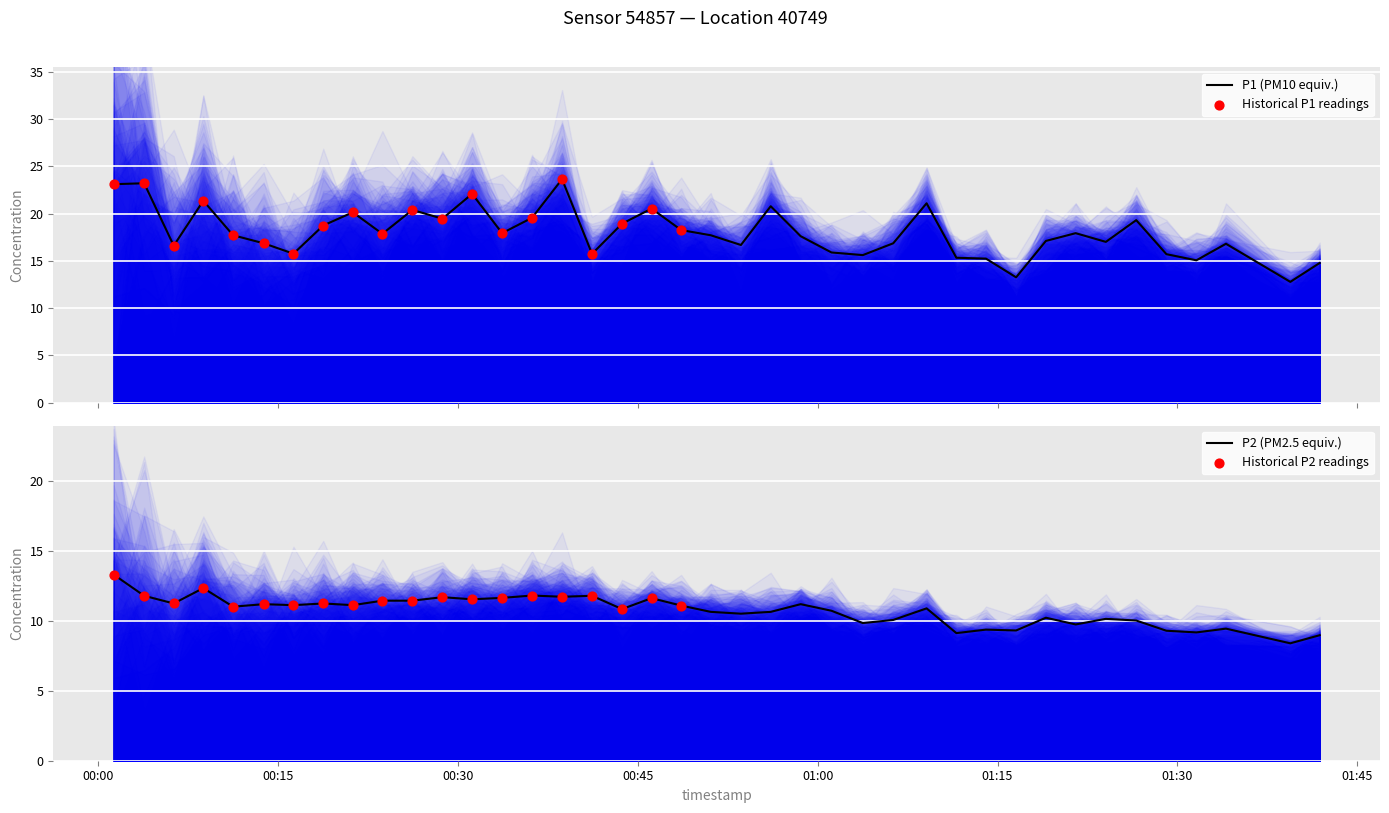

What are all the series names shown in the legend?

P1, P2